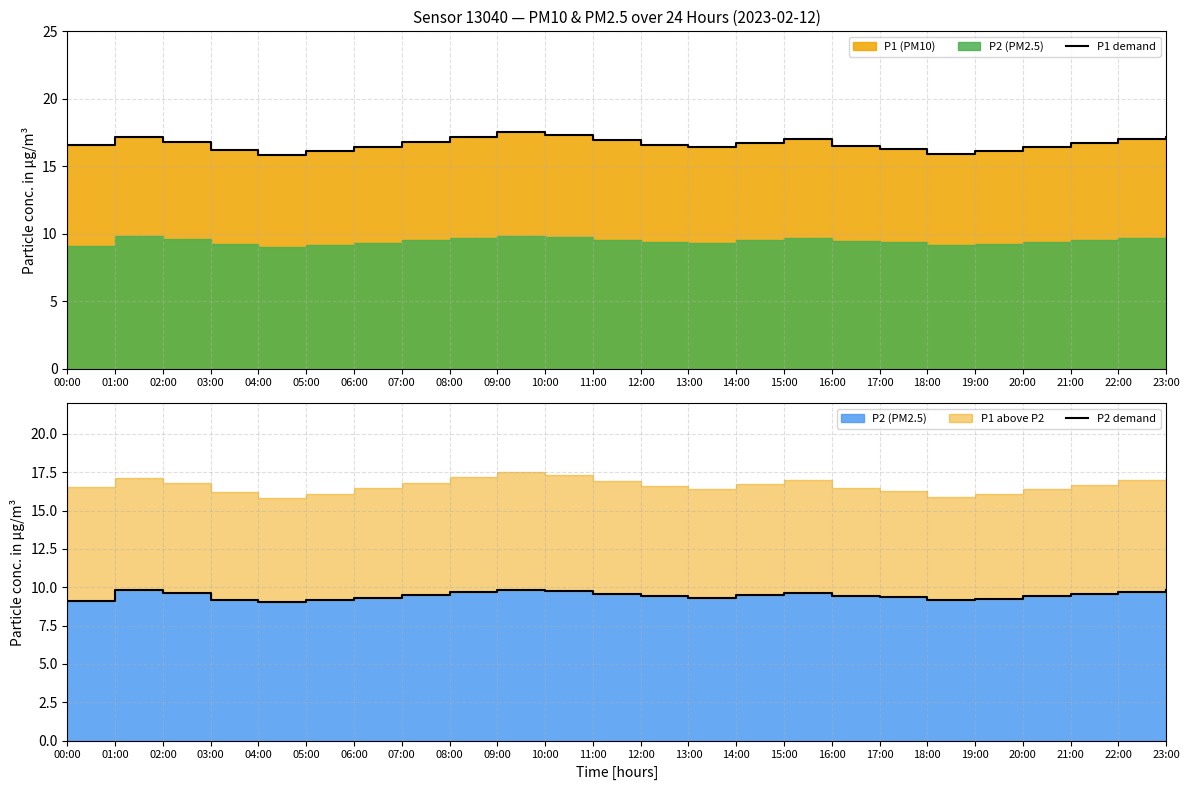

At which category does the chart reach its peak across all series?

09:00